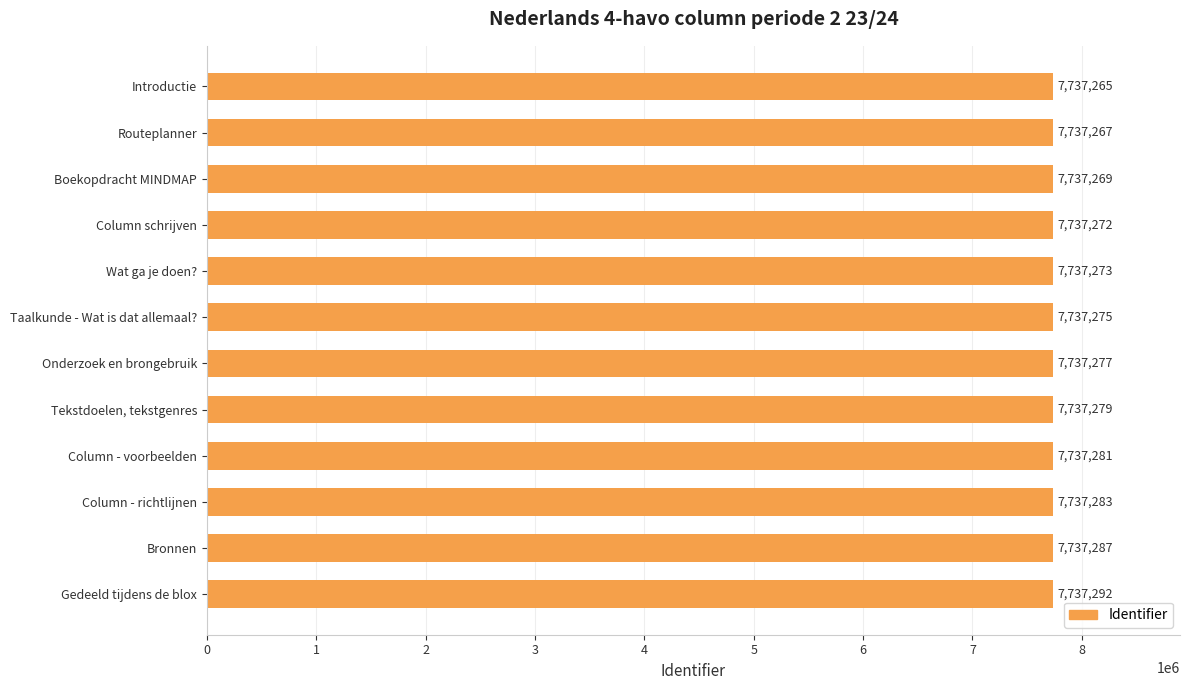

Reading bottom to top, what are all the values shown in this chart?

Gedeeld tijdens de blox=7737292	Bronnen=7737287	Column - richtlijnen=7737283	Column - voorbeelden=7737281	Tekstdoelen, tekstgenres=7737279	Onderzoek en brongebruik=7737277	Taalkunde - Wat is dat allemaal?=7737275	Wat ga je doen?=7737273	Column schrijven=7737272	Boekopdracht MINDMAP=7737269	Routeplanner=7737267	Introductie=7737265